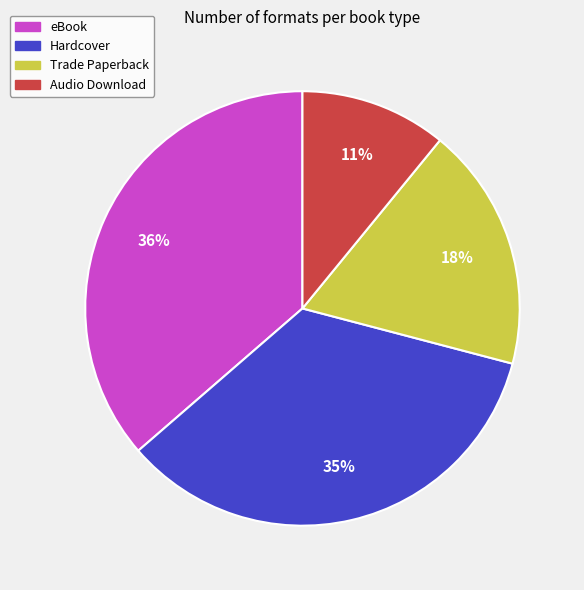

How many slices are in this pie chart?

4